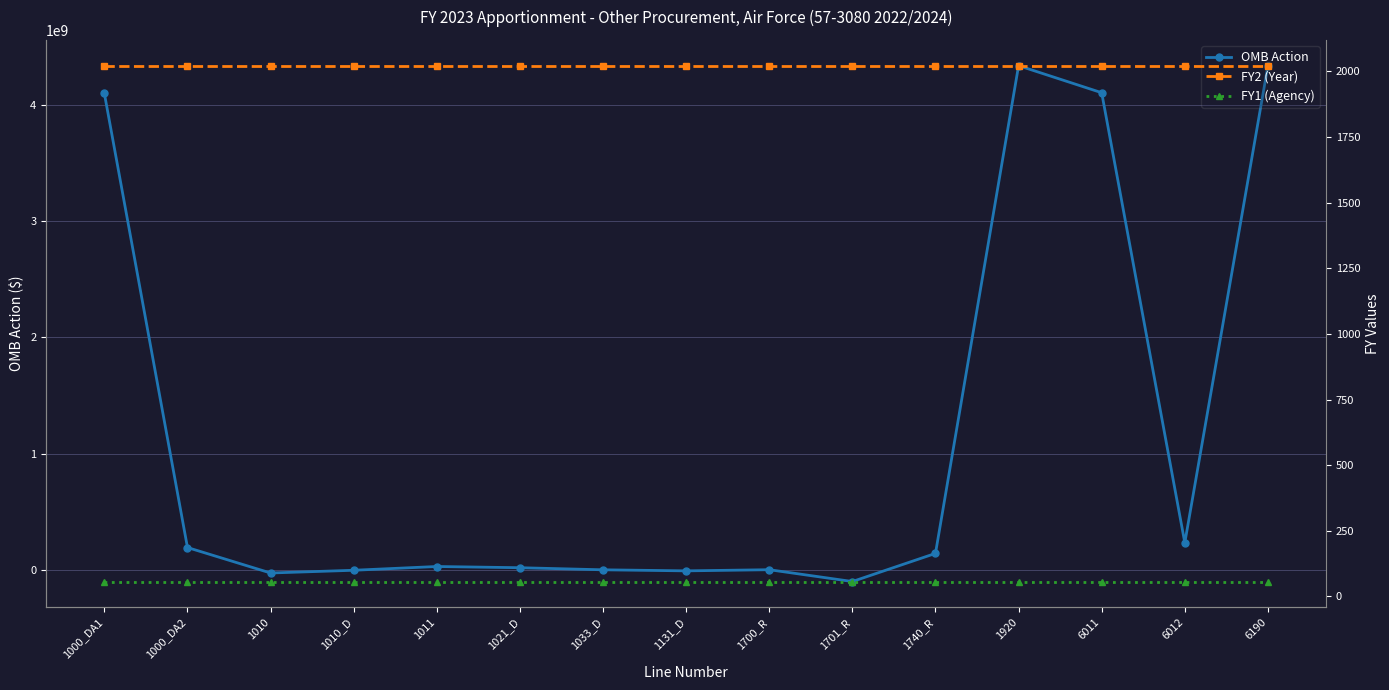

Reading left to right, list all the values displayed in this chart.

OMB Action: 4101442676	191786631	-27500000	-3959000	28427000	18018075	13130	-9100000	790564	-100950272	141182994	4340151798	4107341881	232809917	4340151798
FY2 (Year): 2022	2022	2022	2022	2022	2022	2022	2022	2022	2022	2022	2022	2022	2022	2022
FY1 (Agency): 57	57	57	57	57	57	57	57	57	57	57	57	57	57	57